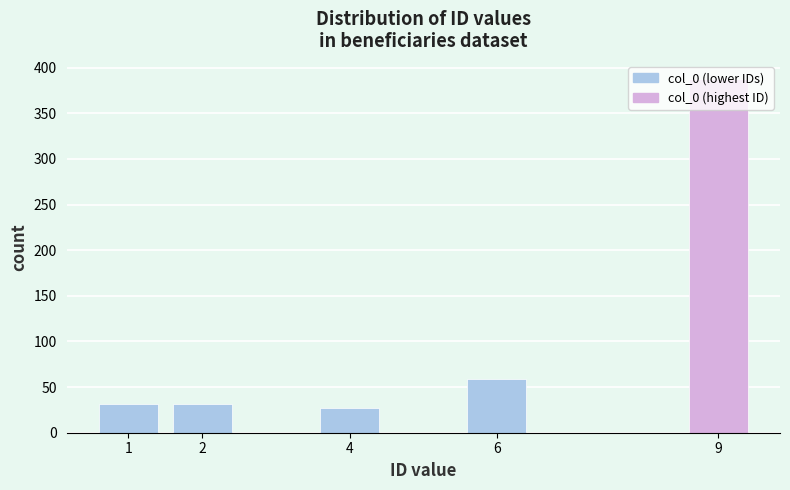

Is it true that the value at 4 is 27?

True